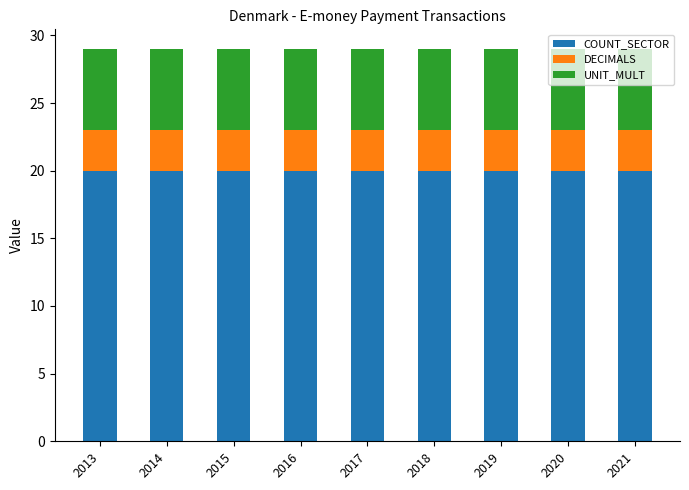

What is the sum of the COUNT_SECTOR values at 2018 and 2015?

40